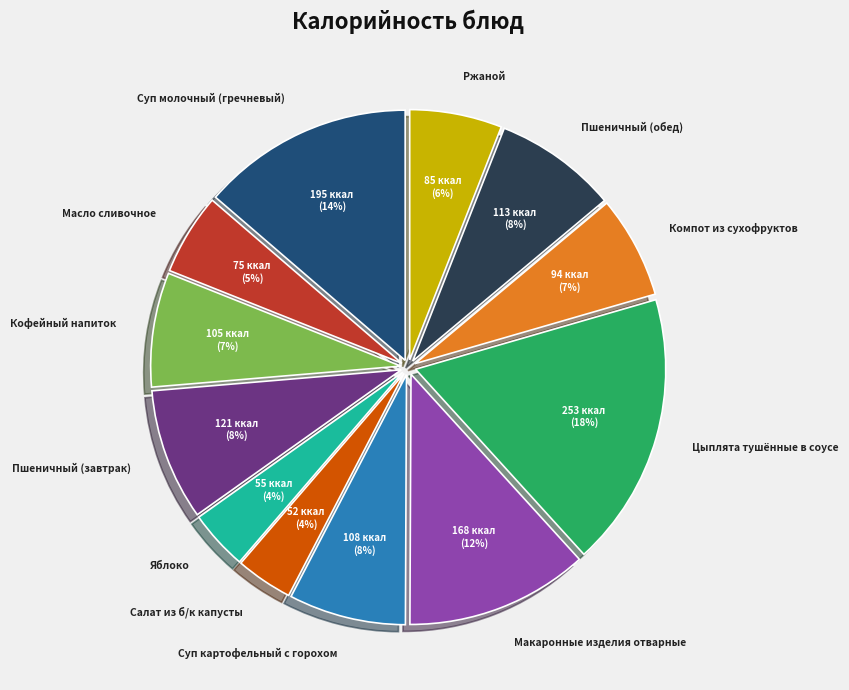

Is there a majority slice in this chart?

No